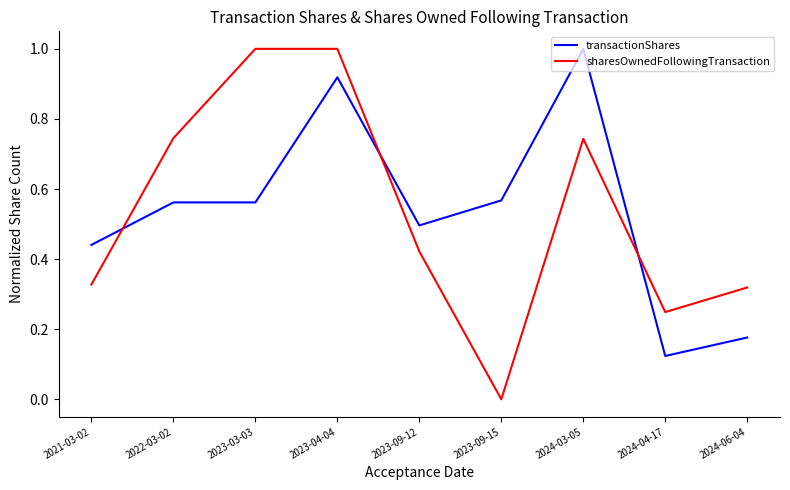

Between which two adjacent categories do transactionShares and sharesOwnedFollowingTransaction first intersect?

2021-03-02 and 2022-03-02